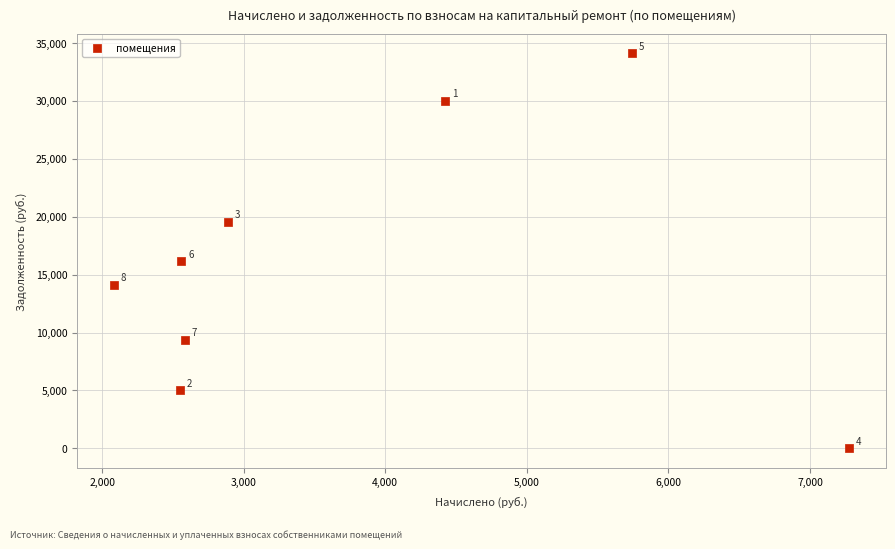

What is the average X value?

3762.5